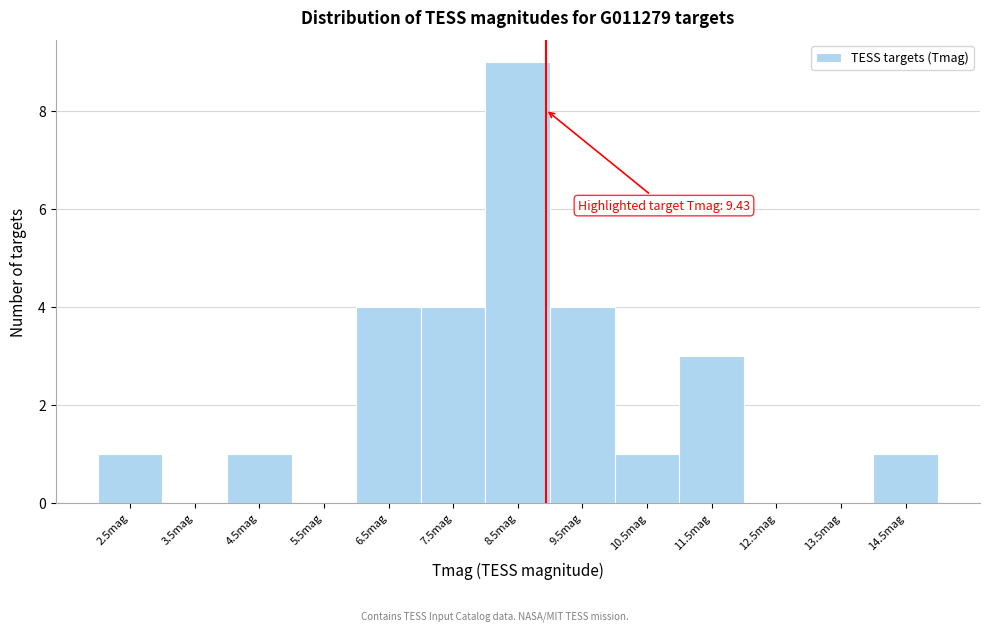

Reading right to left, what are all the values shown in this chart?

14.5mag=1	13.5mag=0	12.5mag=0	11.5mag=3	10.5mag=1	9.5mag=4	8.5mag=9	7.5mag=4	6.5mag=4	5.5mag=0	4.5mag=1	3.5mag=0	2.5mag=1